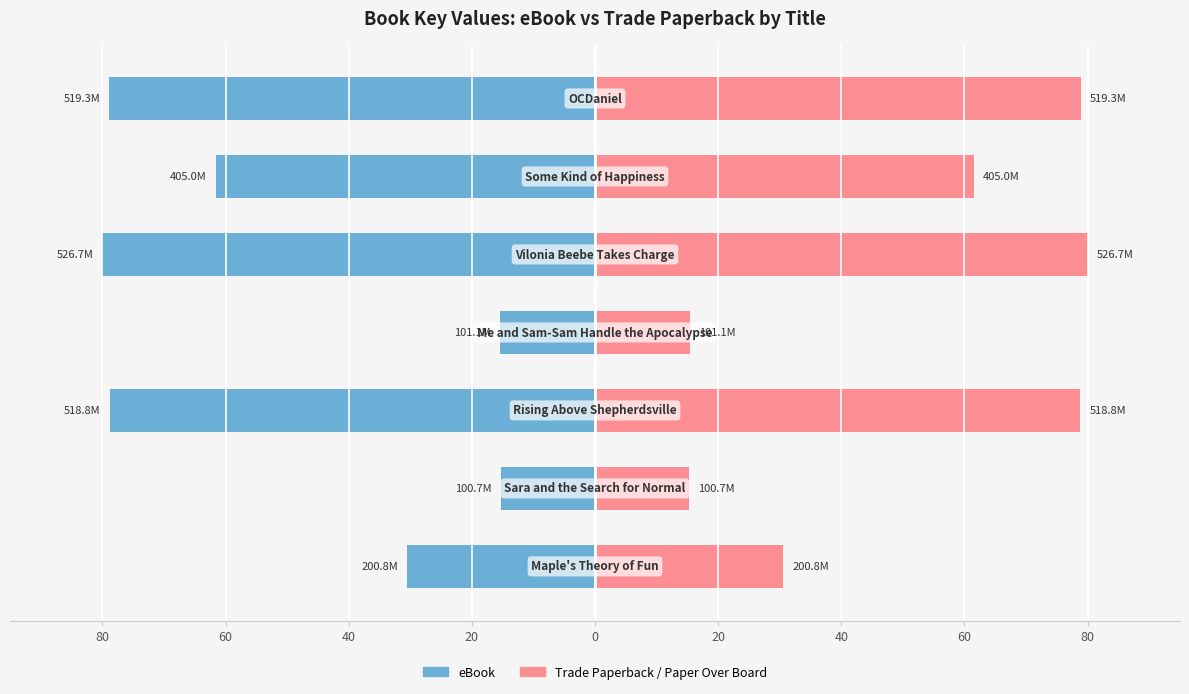

What is the difference between the second highest and second lowest values in the Trade Paperback / Paper Over Board series?

63.5